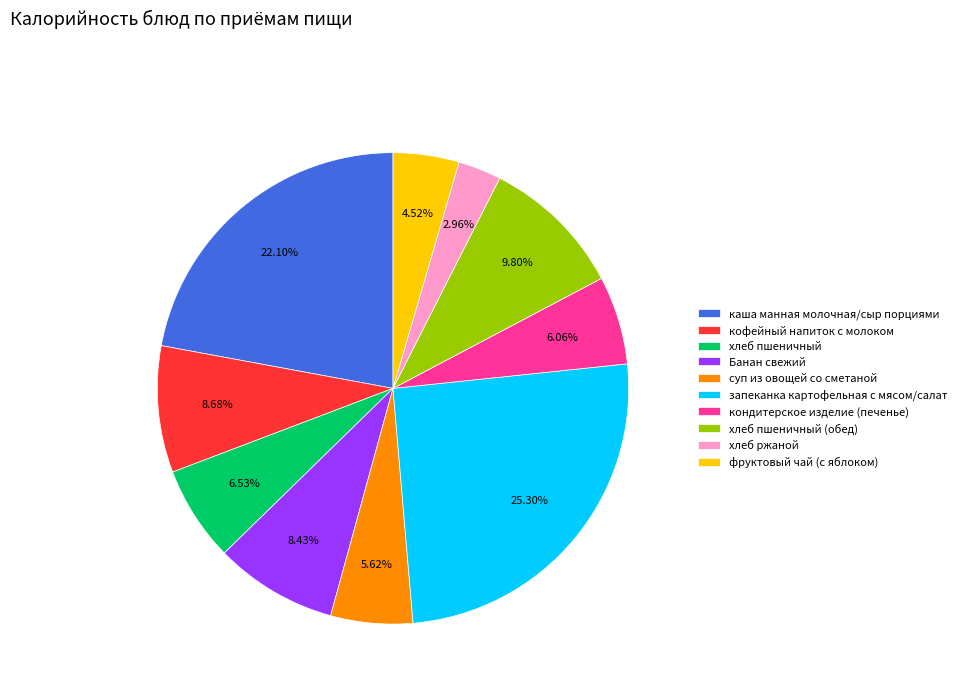

Is there any slice that represents more than half of the pie?

No